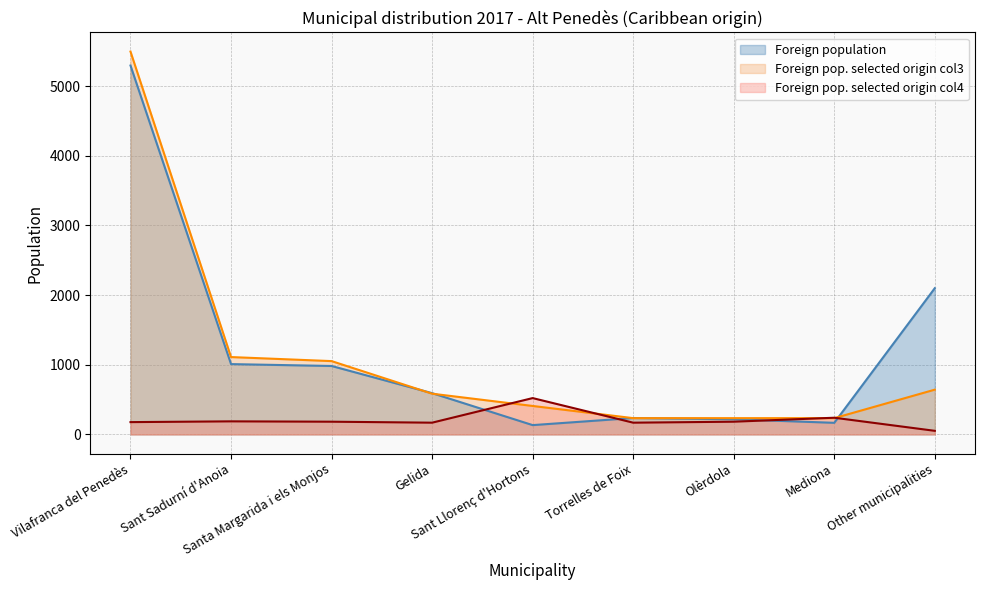

How many distinct data groups are displayed?

3